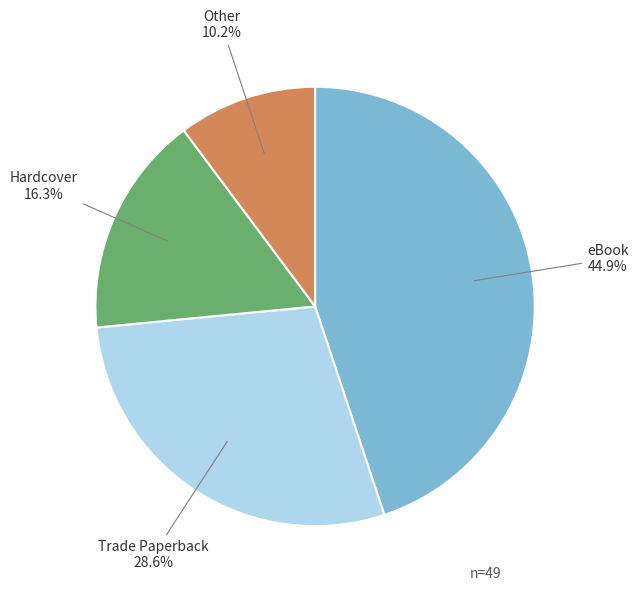

To the nearest percent, what is the average slice percentage?

25%